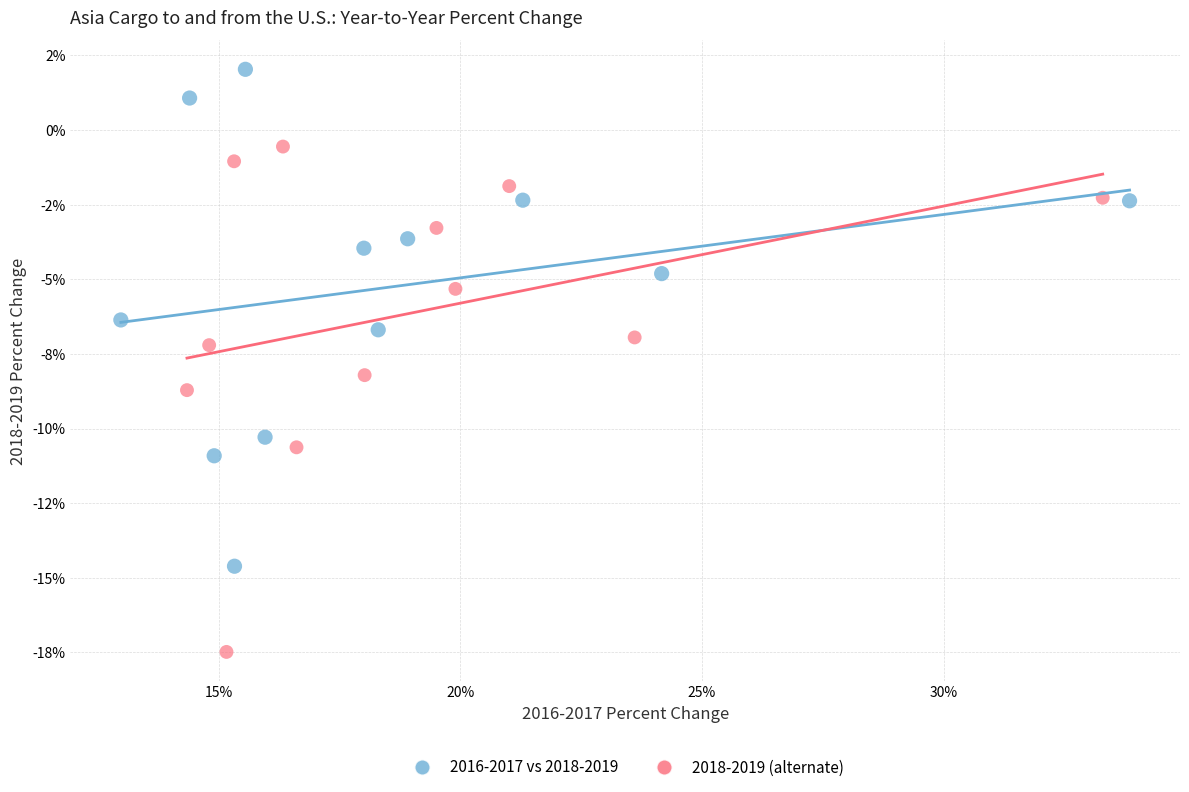

What are all the series names shown in the legend?

2016-2017 vs 2018-2019, 2018-2019 (alternate)